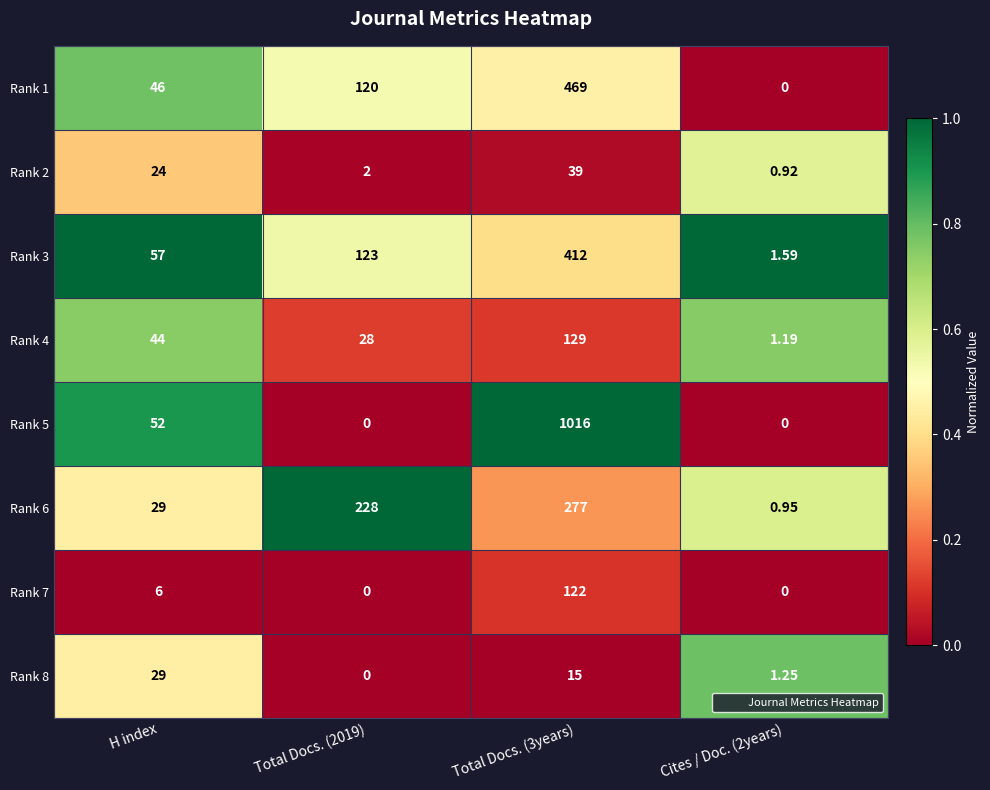

At which label is Rank 5 closest to 508?

H index